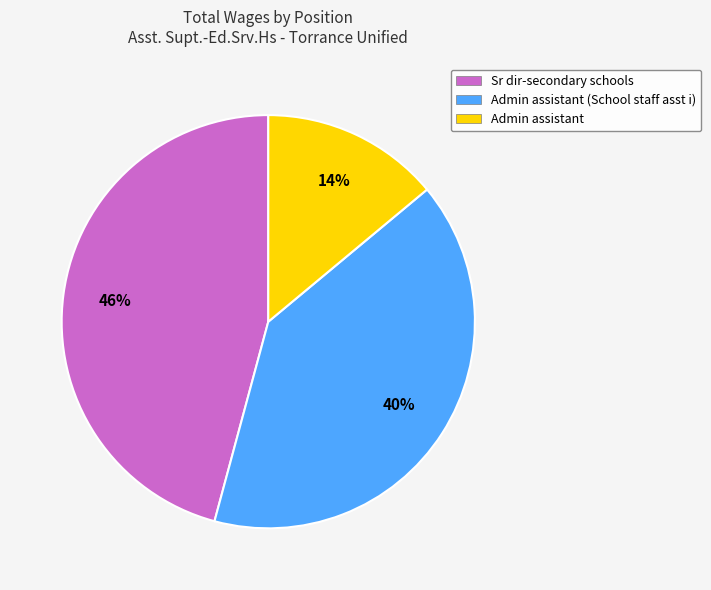

To the nearest percent, what portion does Sr dir-secondary schools represent?

46%